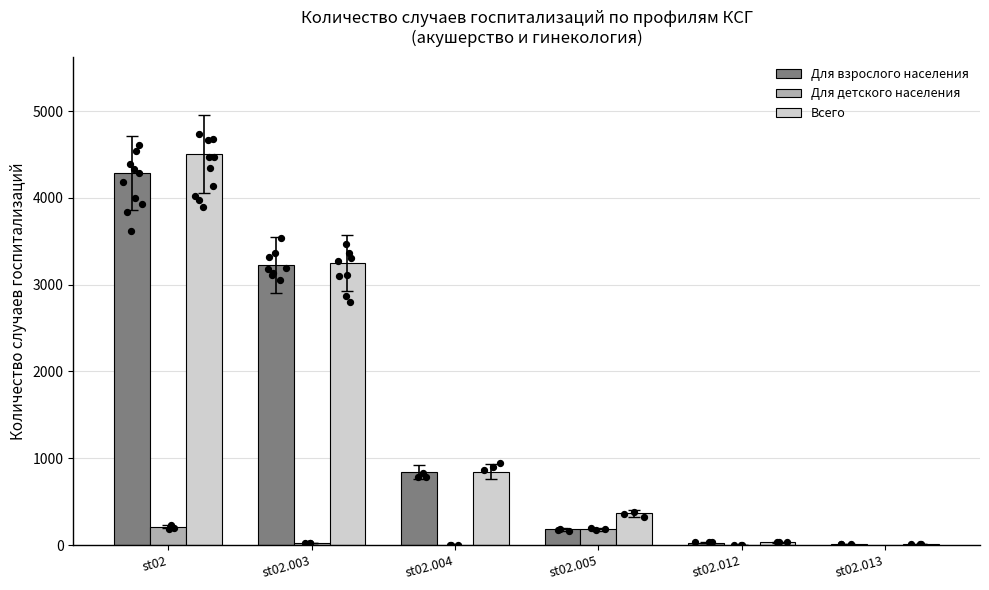

At how many categories does at least one series exceed 1584?

2